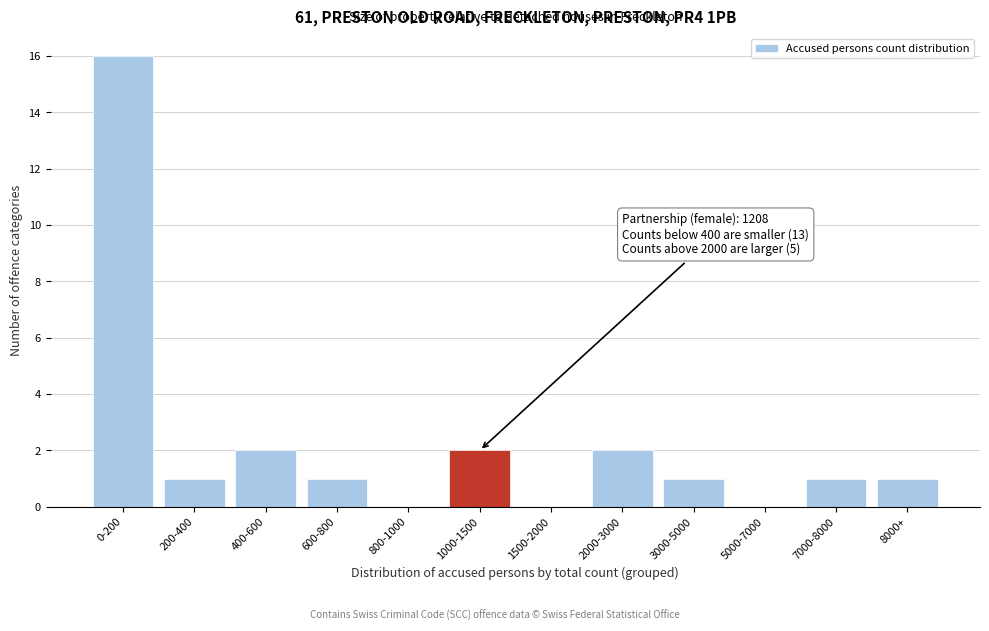

Reading left to right, transcribe all the data shown in this chart.

0-200=16	200-400=1	400-600=2	600-800=1	800-1000=0	1000-1500=2	1500-2000=0	2000-3000=2	3000-5000=1	5000-7000=0	7000-8000=1	8000+=1